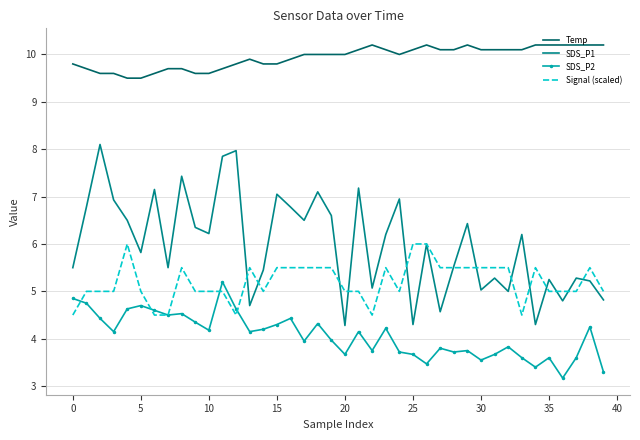

True or false: Signal (scaled) and Temp intersect in this chart.

False